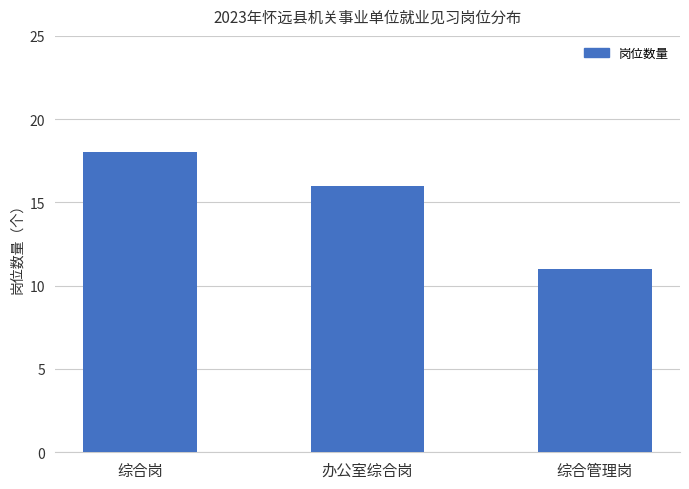

What is the sum of the values at 综合岗 and 办公室综合岗?

34